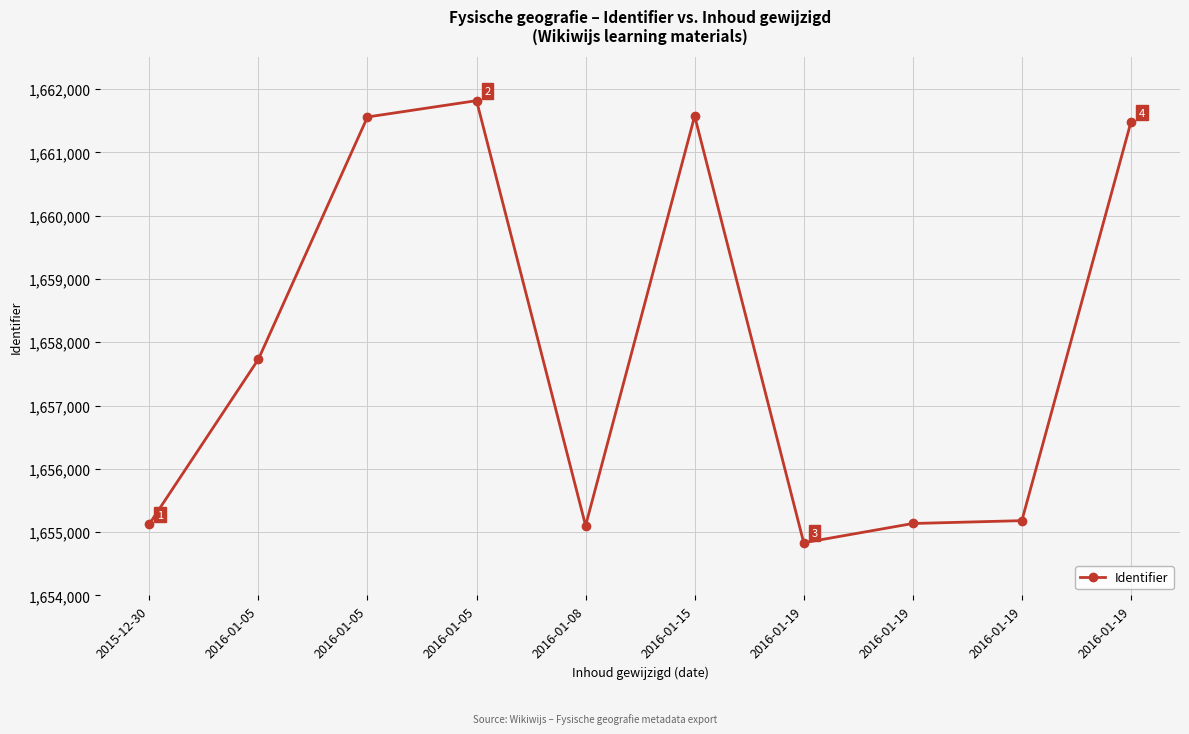

What is the label of the 9th point from the left?

2016-01-19